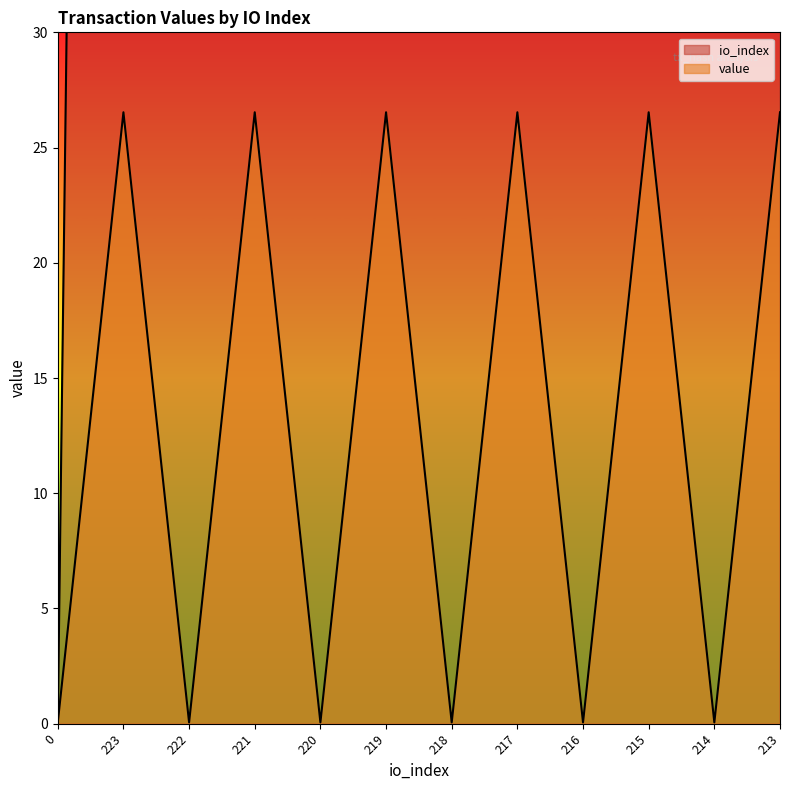

In io_index, how many points are higher than both neighbors (excluding endpoints)?

1